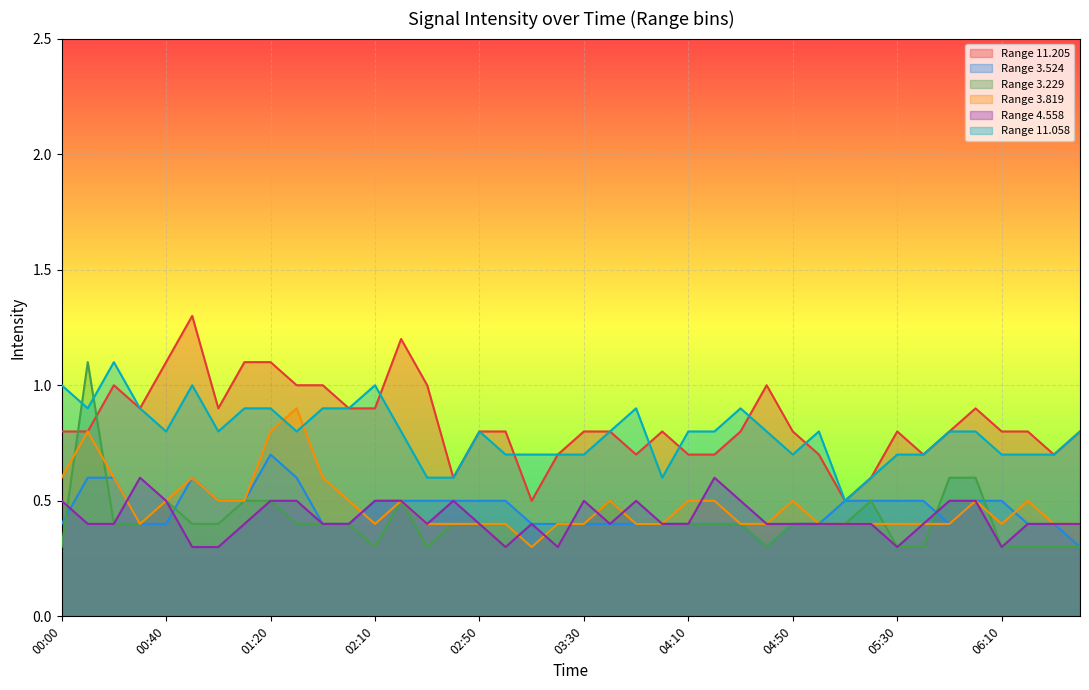

At which label is 4.558 closest to 0?

00:50